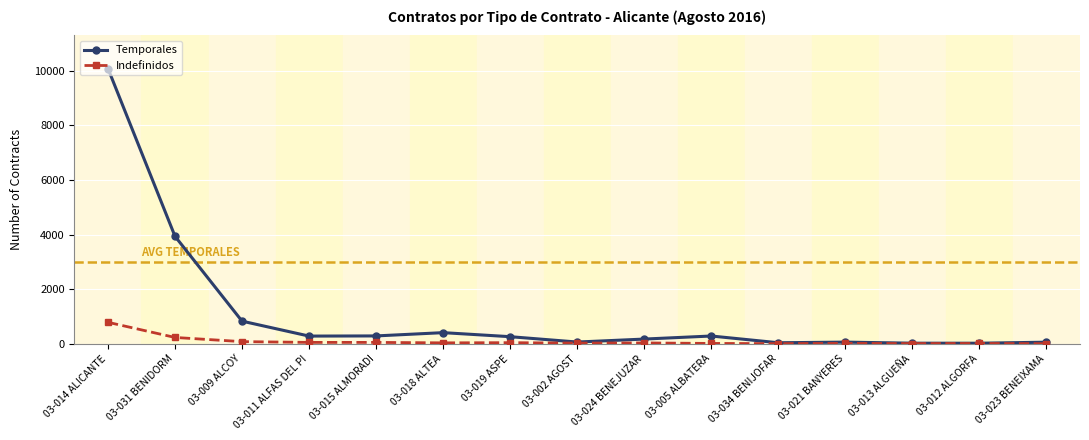

The Indefinidos series shows 230 at 03-031 BENIDORM. True or false?

True